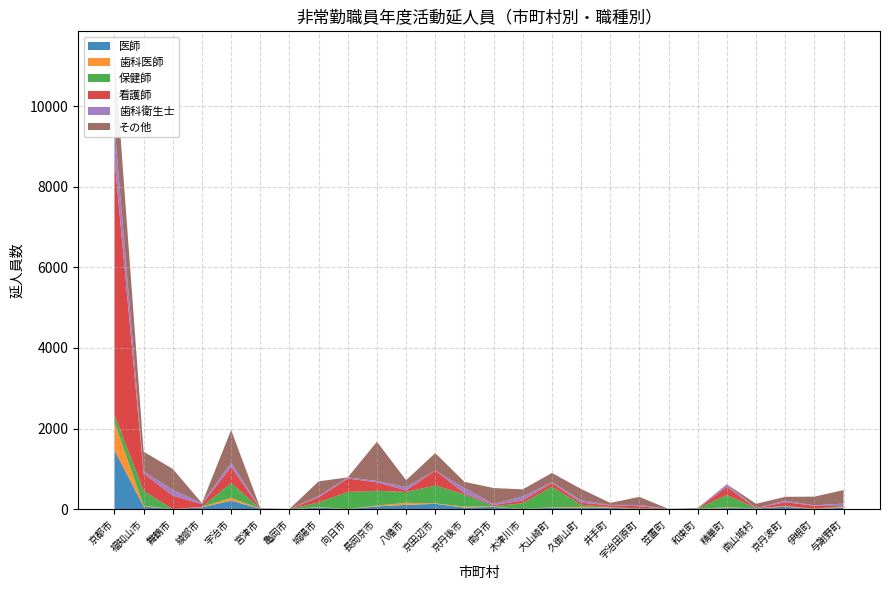

Reading left to right, what are all the values shown in this chart?

医師: 京都市=1462	福知山市=67	舞鶴市=0	綾部市=45	宇治市=211	宮津市=8	亀岡市=0	城陽市=41	向日市=0	長岡京市=69	八幡市=107	京田辺市=132	京丹後市=40	南丹市=56	木津川市=0	大山崎町=38	久御山町=33	井手町=39	宇治田原町=0	笠置町=1	和束町=4	精華町=28	南山城村=20	京丹波町=60	伊根町=6	与謝野町=36
歯科医師: 京都市=694	福知山市=20	舞鶴市=0	綾部市=12	宇治市=70	宮津市=4	亀岡市=0	城陽市=12	向日市=0	長岡京市=21	八幡市=51	京田辺市=12	京丹後市=23	南丹市=14	木津川市=0	大山崎町=10	久御山町=24	井手町=13	宇治田原町=0	笠置町=1	和束町=2	精華町=20	南山城村=2	京丹波町=16	伊根町=2	与謝野町=18
保健師: 京都市=174	福知山市=368	舞鶴市=0	綾部市=0	宇治市=370	宮津市=0	亀岡市=2	城陽市=113	向日市=427	長岡京市=366	八幡市=269	京田辺市=442	京丹後市=305	南丹市=4	木津川市=148	大山崎町=512	久御山町=52	井手町=1	宇治田原町=18	笠置町=2	和束町=13	精華町=303	南山城村=0	京丹波町=4	伊根町=5	与謝野町=17
看護師: 京都市=6367	福知山市=430	舞鶴市=337	綾部市=67	宇治市=398	宮津市=0	亀岡市=0	城陽市=128	向日市=334	長岡京市=210	八幡市=40	京田辺市=373	京丹後市=30	南丹市=29	木津川市=70	大山崎町=92	久御山町=52	井手町=42	宇治田原町=55	笠置町=0	和束町=1	精華町=202	南山城村=0	京丹波町=94	伊根町=71	与謝野町=5
歯科衛生士: 京都市=809	福知山市=54	舞鶴市=143	綾部市=25	宇治市=104	宮津市=15	亀岡市=0	城陽市=33	向日市=28	長岡京市=35	八幡市=82	京田辺市=0	京丹後市=125	南丹市=29	木津川市=99	大山崎町=20	久御山町=62	井手町=11	宇治田原町=31	笠置町=1	和束町=5	精華町=66	南山城村=3	京丹波町=37	伊根町=12	与謝野町=64
その他: 京都市=1786	福知山市=488	舞鶴市=519	綾部市=0	宇治市=812	宮津市=0	亀岡市=3	城陽市=364	向日市=0	長岡京市=973	八幡市=170	京田辺市=433	京丹後市=155	南丹市=393	木津川市=175	大山崎町=226	久御山町=280	井手町=50	宇治田原町=200	笠置町=2	和束町=7	精華町=0	南山城村=108	京丹波町=96	伊根町=215	与謝野町=334